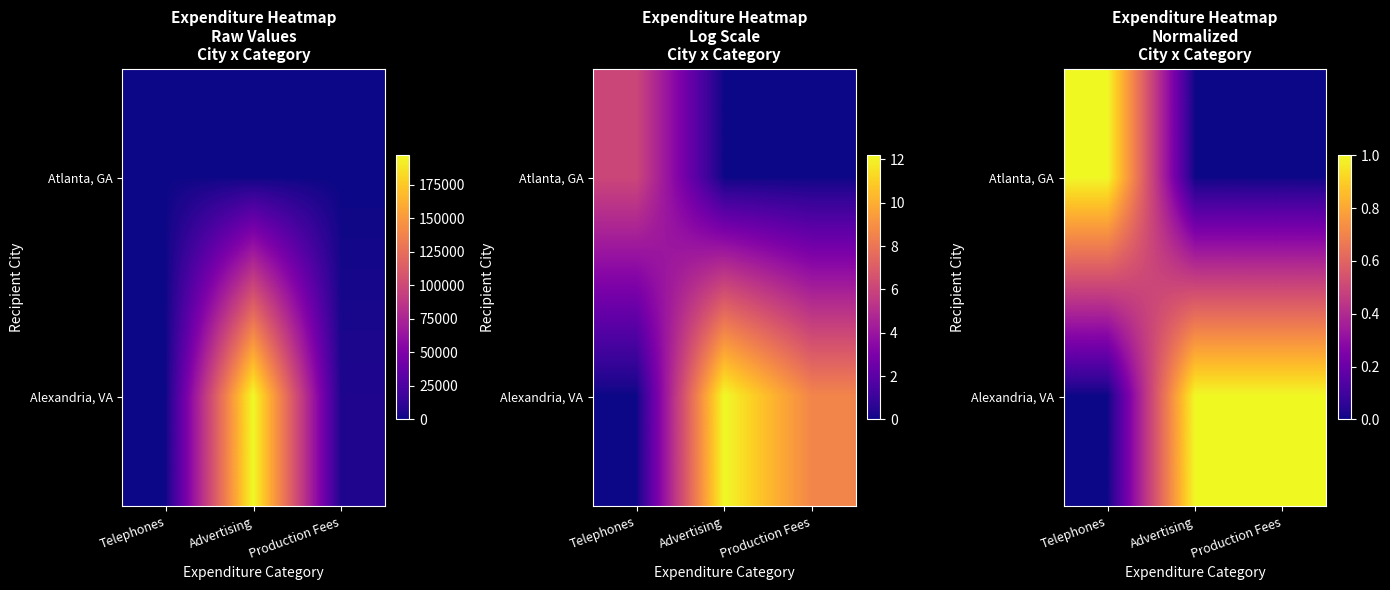

True or false: Alexandria, VA has a value of 0.3 at Telephones.

False